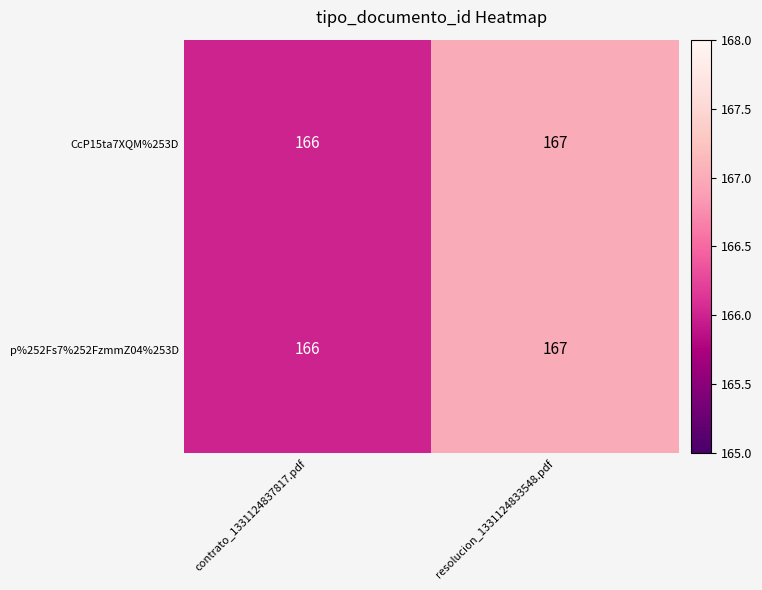

Rank the categories by p%252Fs7%252FzmmZ04%253D value from lowest to highest.

contrato_1331124837817.pdf, resolucion_1331124833548.pdf